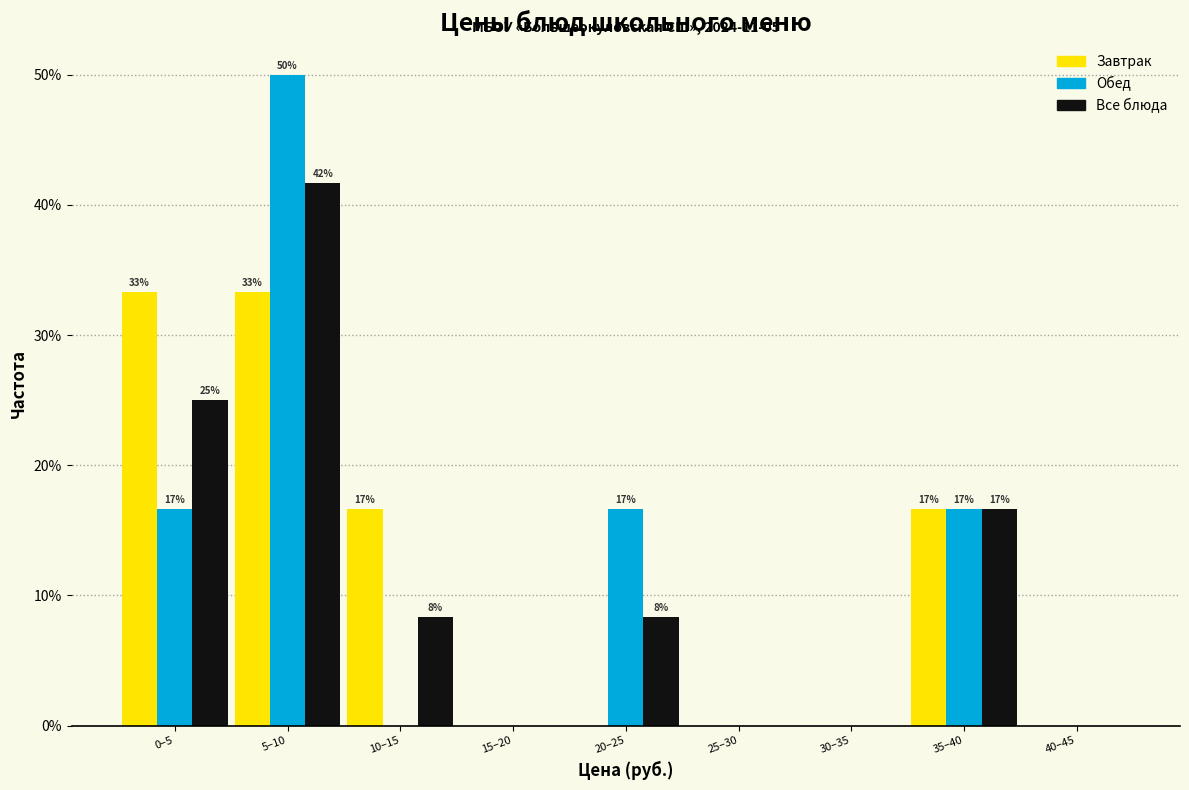

Reading right to left, extract all data points from this chart.

Завтрак: 40–45=0.0	35–40=16.7	30–35=0.0	25–30=0.0	20–25=0.0	15–20=0.0	10–15=16.7	5–10=33.3	0–5=33.3
Обед: 40–45=0.0	35–40=16.7	30–35=0.0	25–30=0.0	20–25=16.7	15–20=0.0	10–15=0.0	5–10=50.0	0–5=16.7
Все блюда: 40–45=0.0	35–40=16.7	30–35=0.0	25–30=0.0	20–25=8.3	15–20=0.0	10–15=8.3	5–10=41.7	0–5=25.0